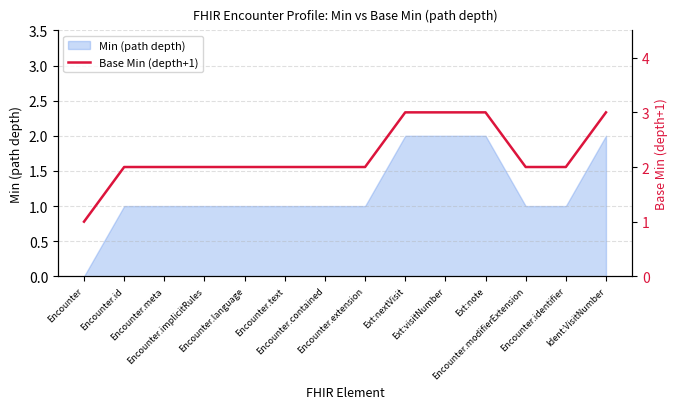

What position from the right is Encounter.contained?

8